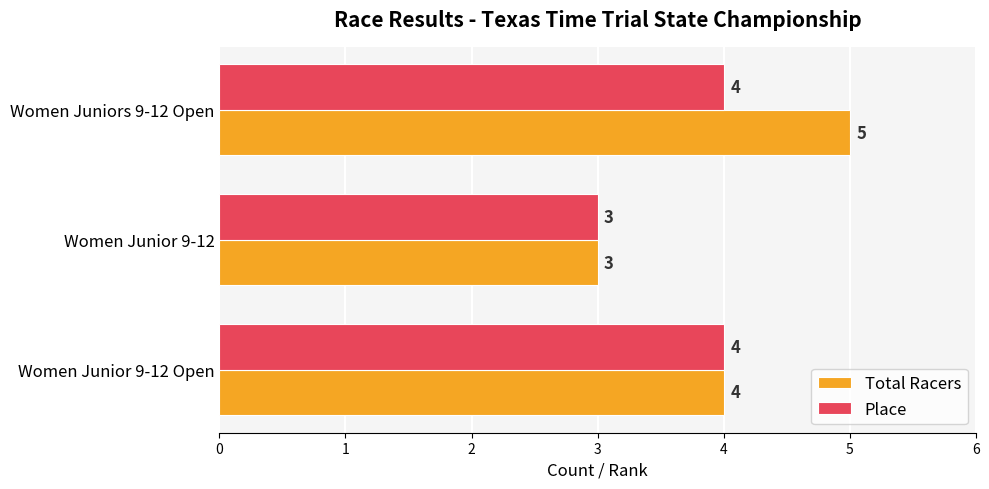

Which series changed the most between Women Junior 9-12 and Women Juniors 9-12 Open?

Total Racers